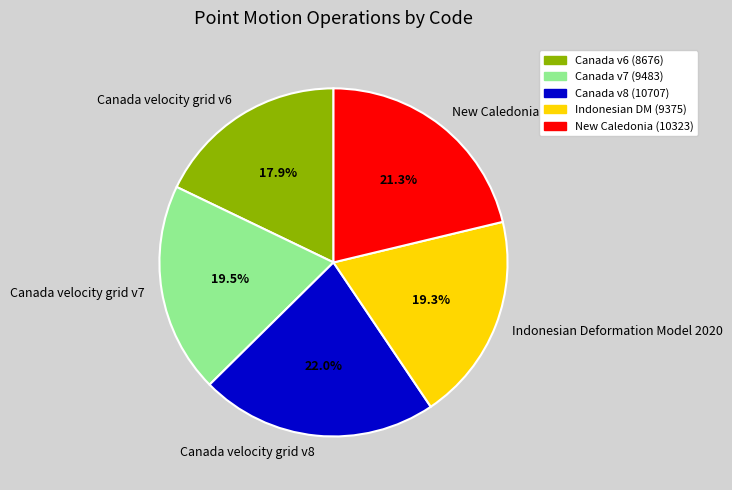

How much of the chart is everything except Canada v6 (8676)?

82.1%